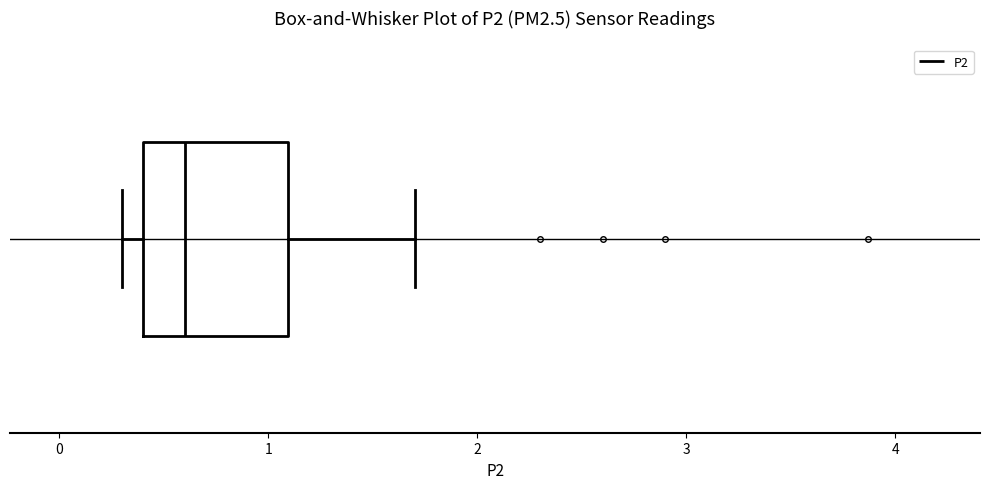

Where is the left edge of the box on the x-axis? The values are not printed on the chart, so give them approximately, as read against the axis.

0.4